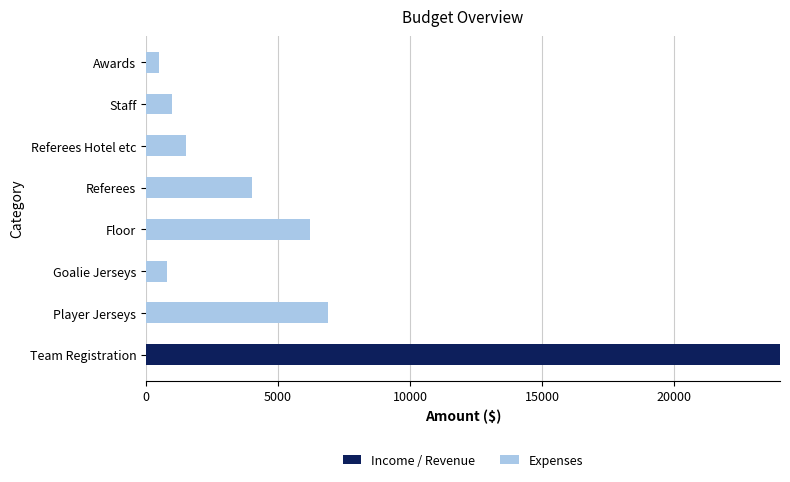

The Income / Revenue series shows 0 at Floor. True or false?

True